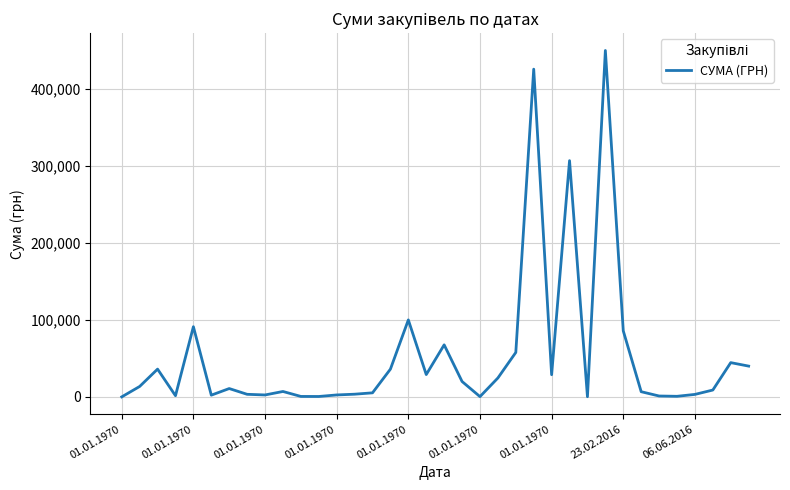

What is the maximum value shown in the chart?

450188.8